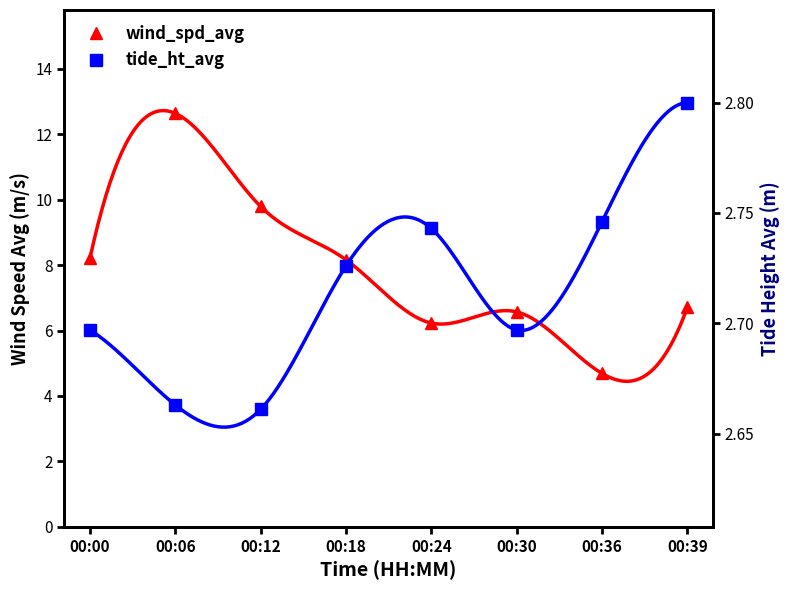

True or false: tide_ht_avg and wind_spd_avg cross at least once.

False